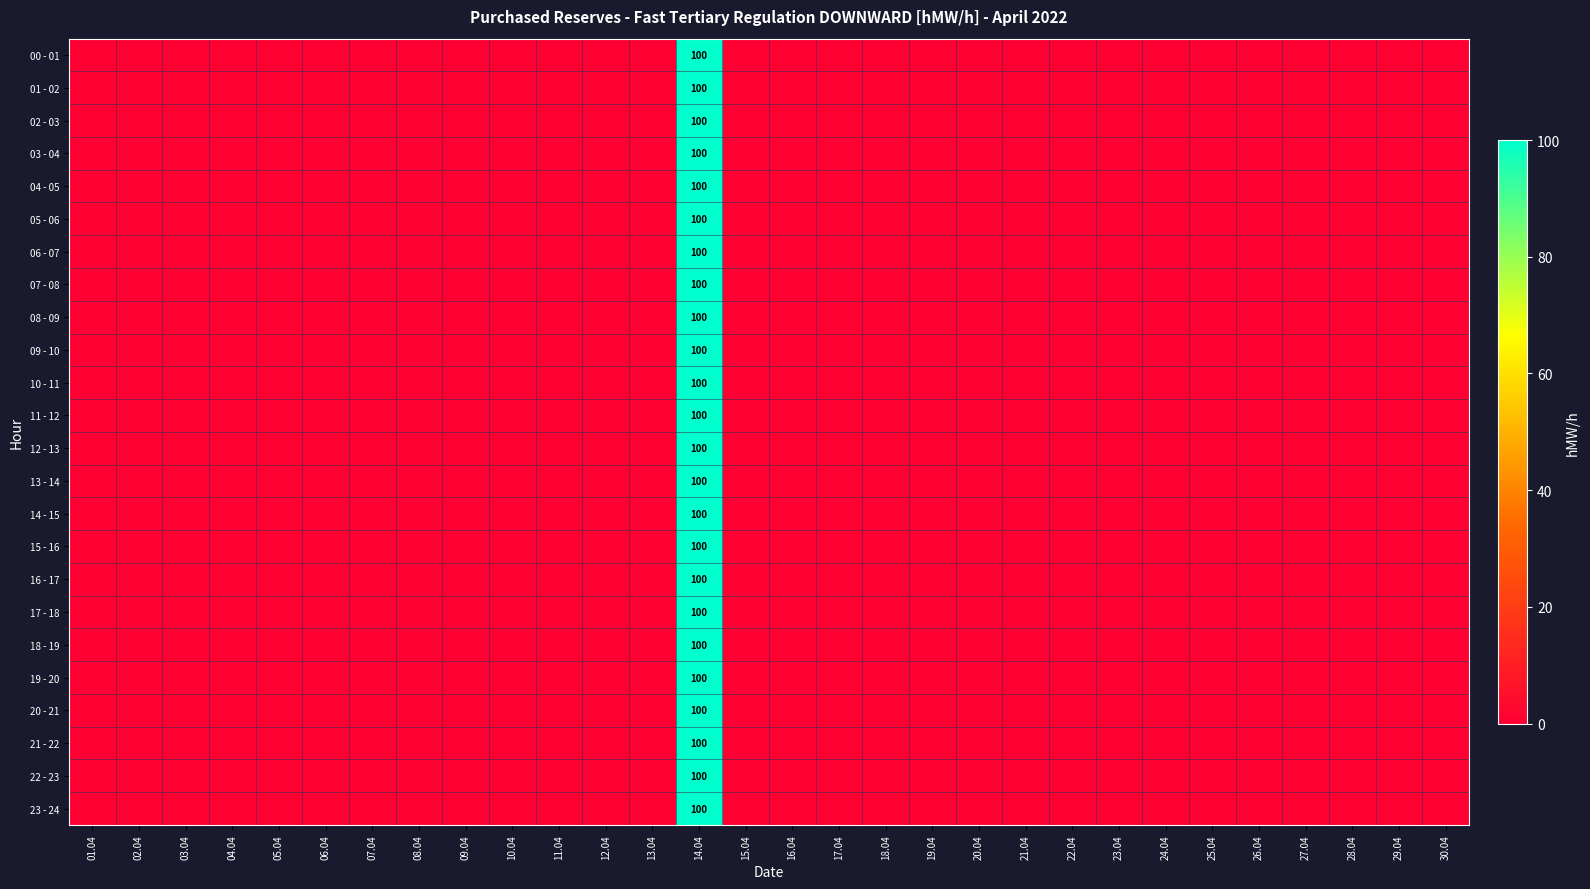

How many data points does each series have?

30